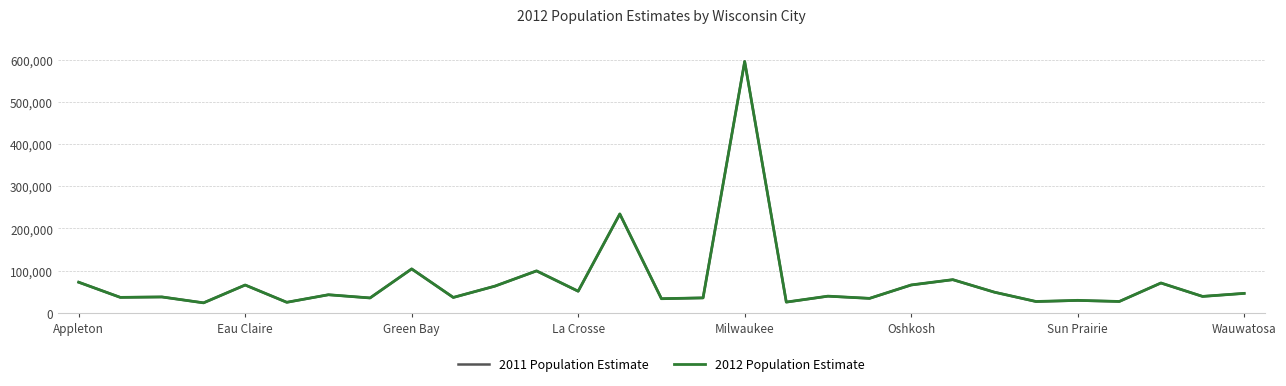

What is the lowest value of the 2012 Population Estimate series?

23944